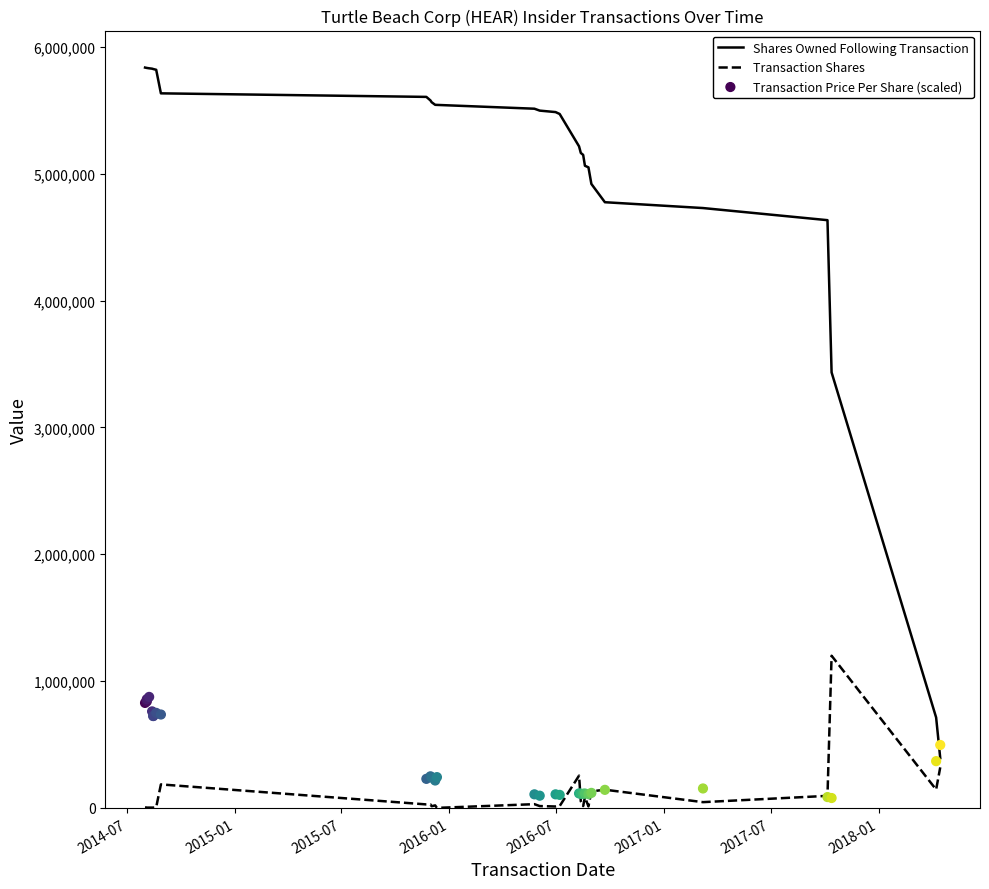

Which series has the widest spread of Y values?

Shares Owned Following Transaction